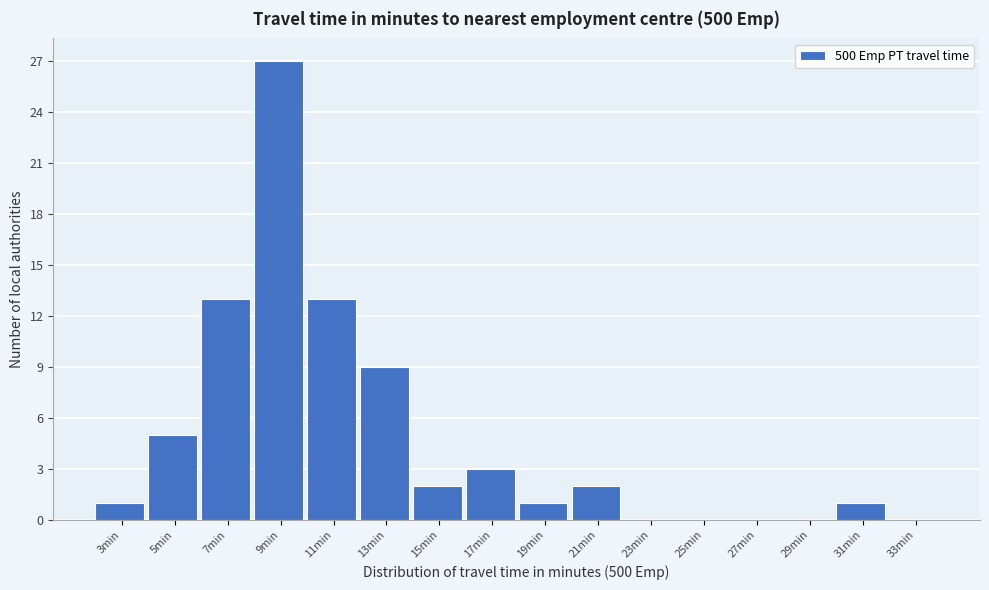

Reading left to right, transcribe all the data shown in this chart.

3min=1	5min=5	7min=13	9min=27	11min=13	13min=9	15min=2	17min=3	19min=1	21min=2	23min=0	25min=0	27min=0	29min=0	31min=1	33min=0